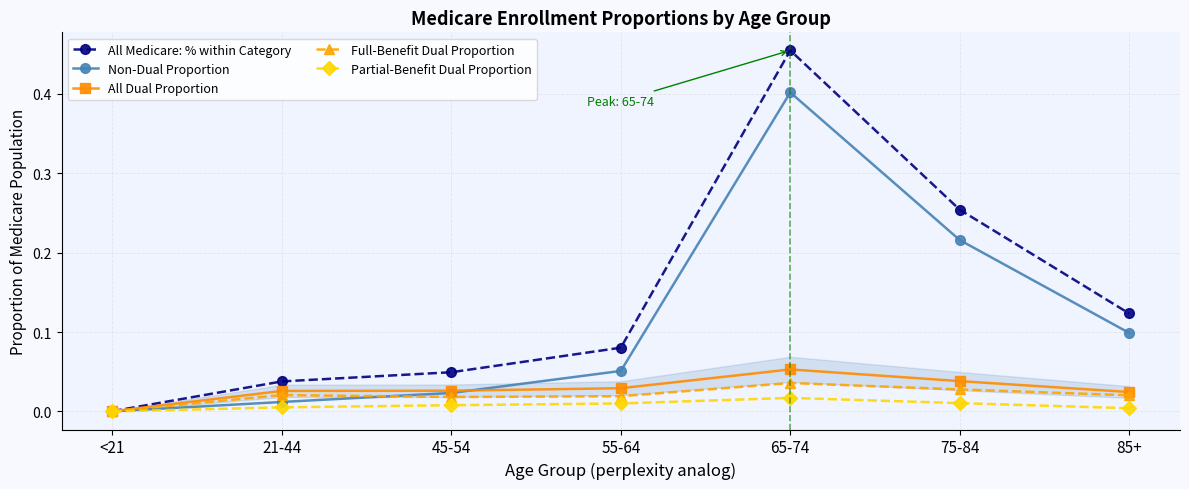

List the series in order of their peak value, highest first.

All Medicare: % within Category, Non-Dual Proportion, All Dual Proportion, Full-Benefit Dual Proportion, Partial-Benefit Dual Proportion